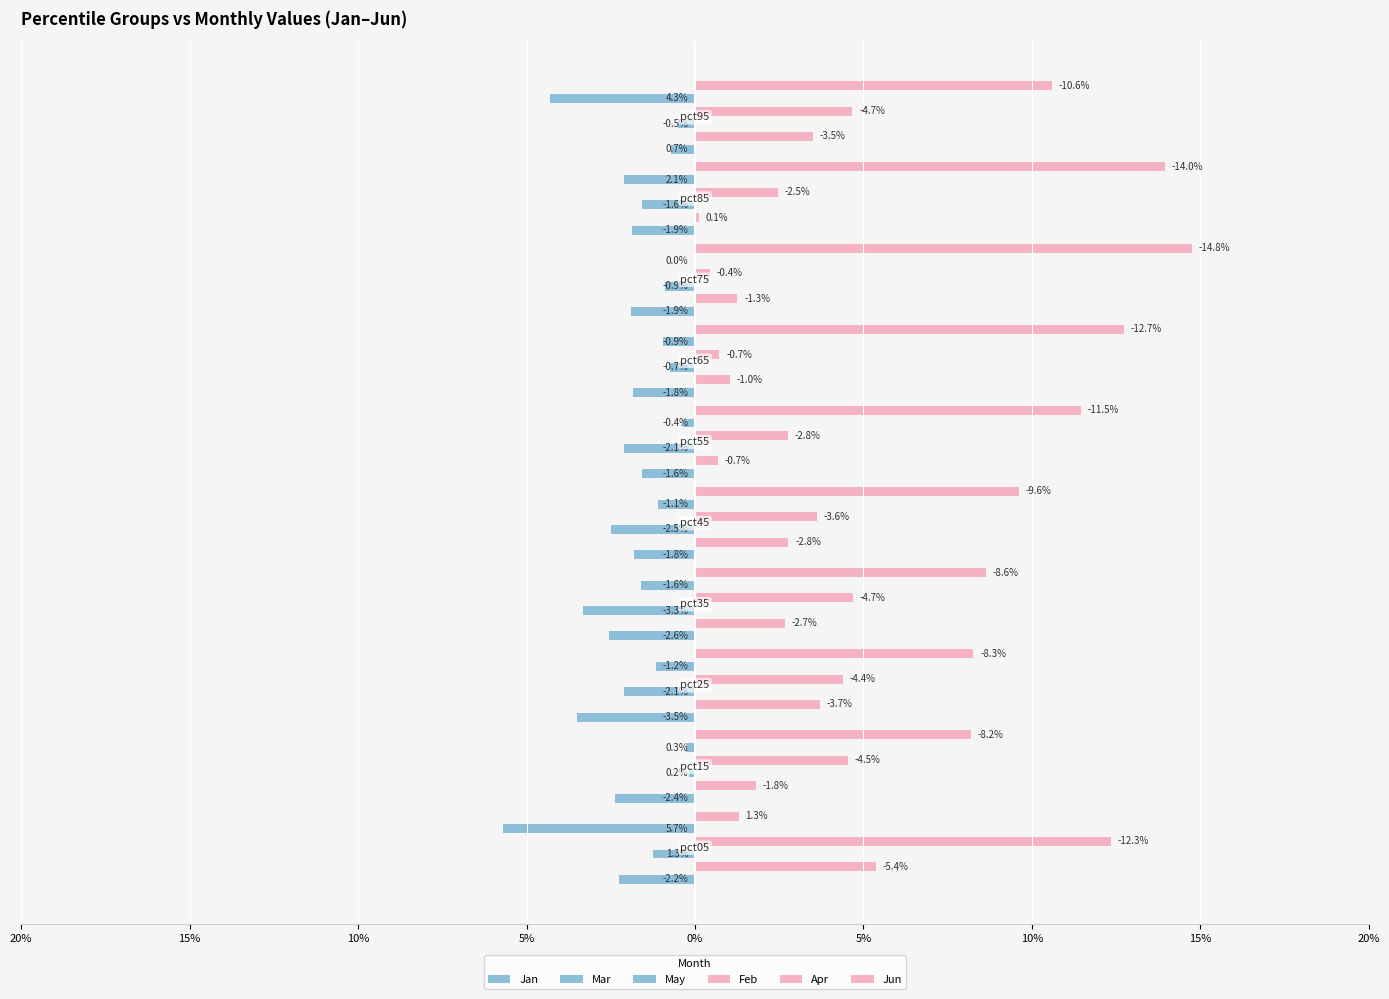

Which series has the largest total across all categories?

Jun